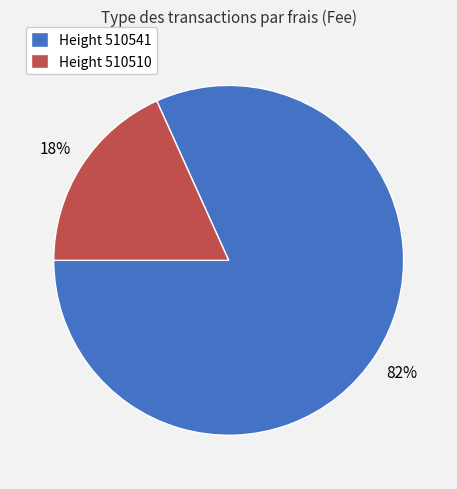

To the nearest percent, what is the average slice percentage?

50%